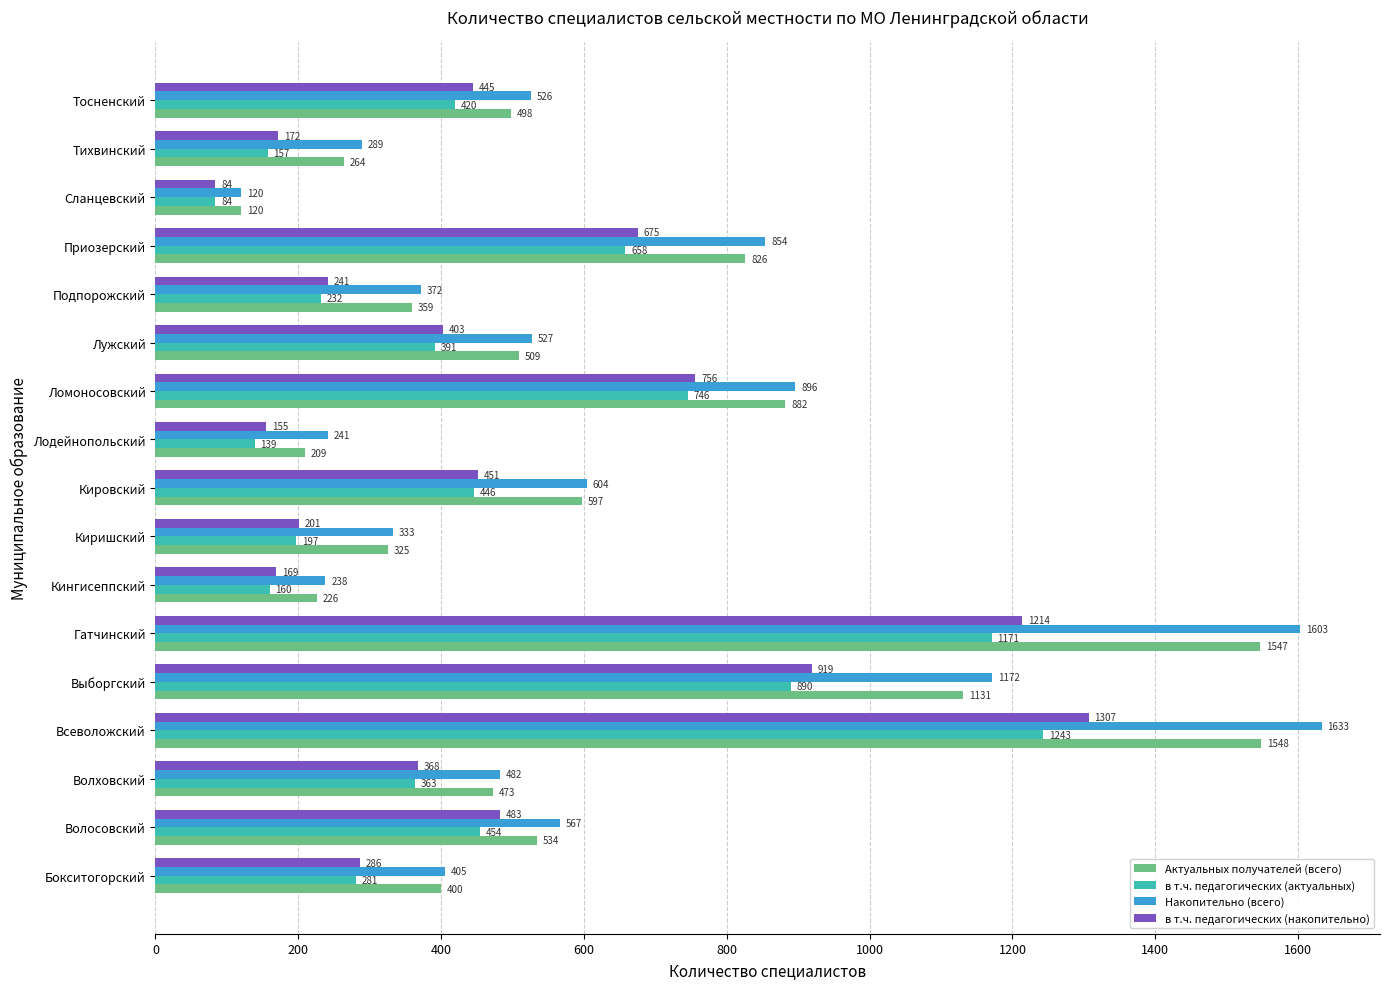

At which category is the sum across all series the highest?

Всеволожский